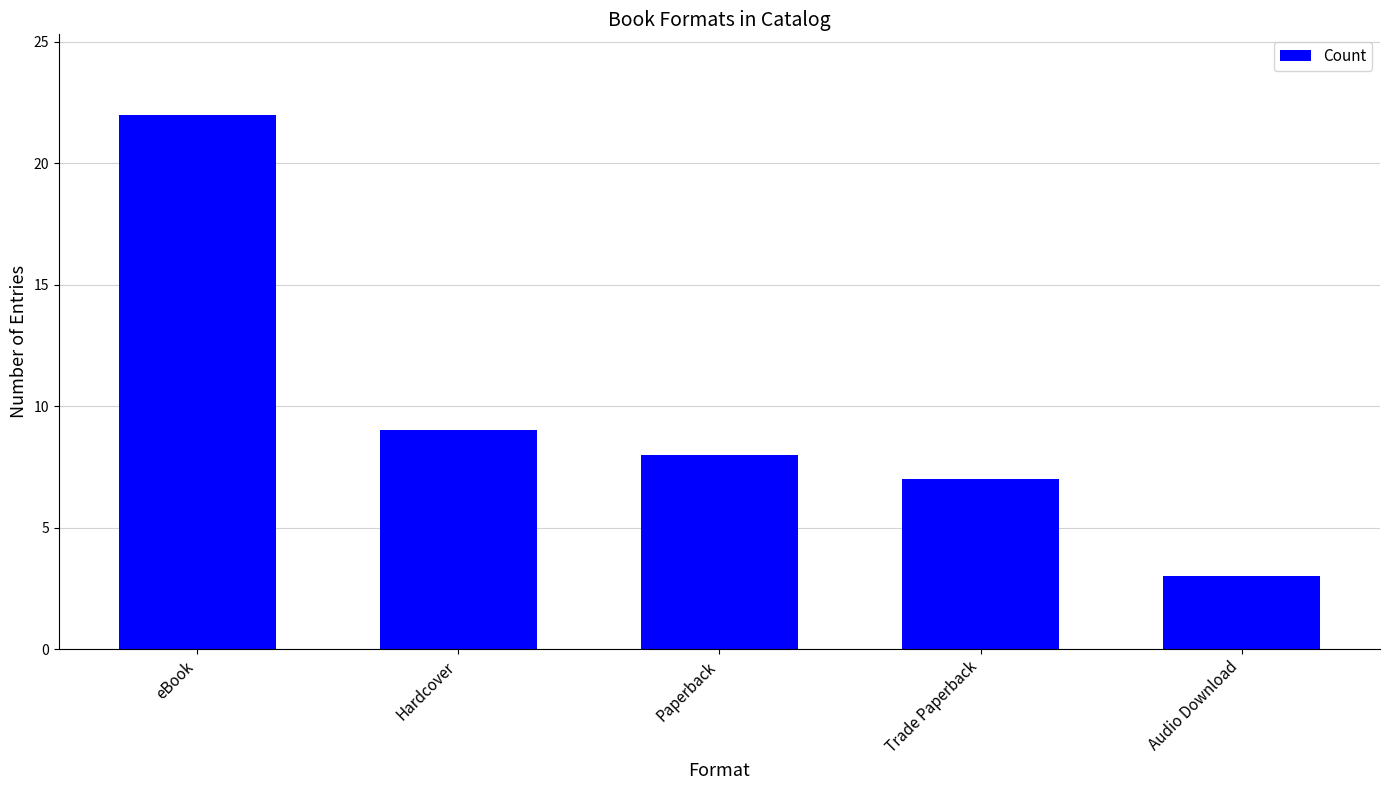

Where is the data nearest to the value 12?

Hardcover